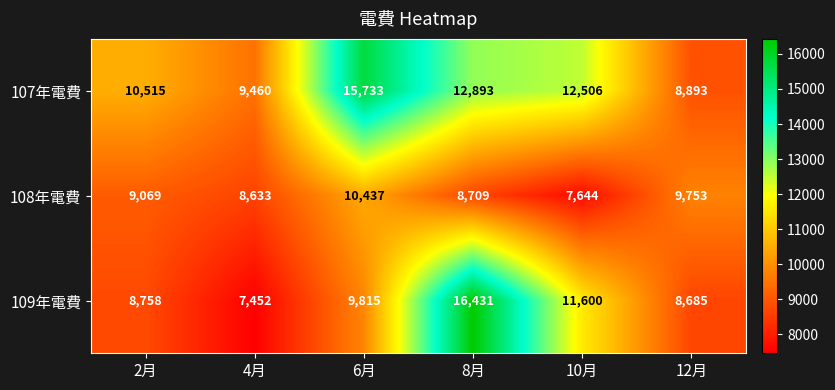

Count the number of categories in the chart.

6